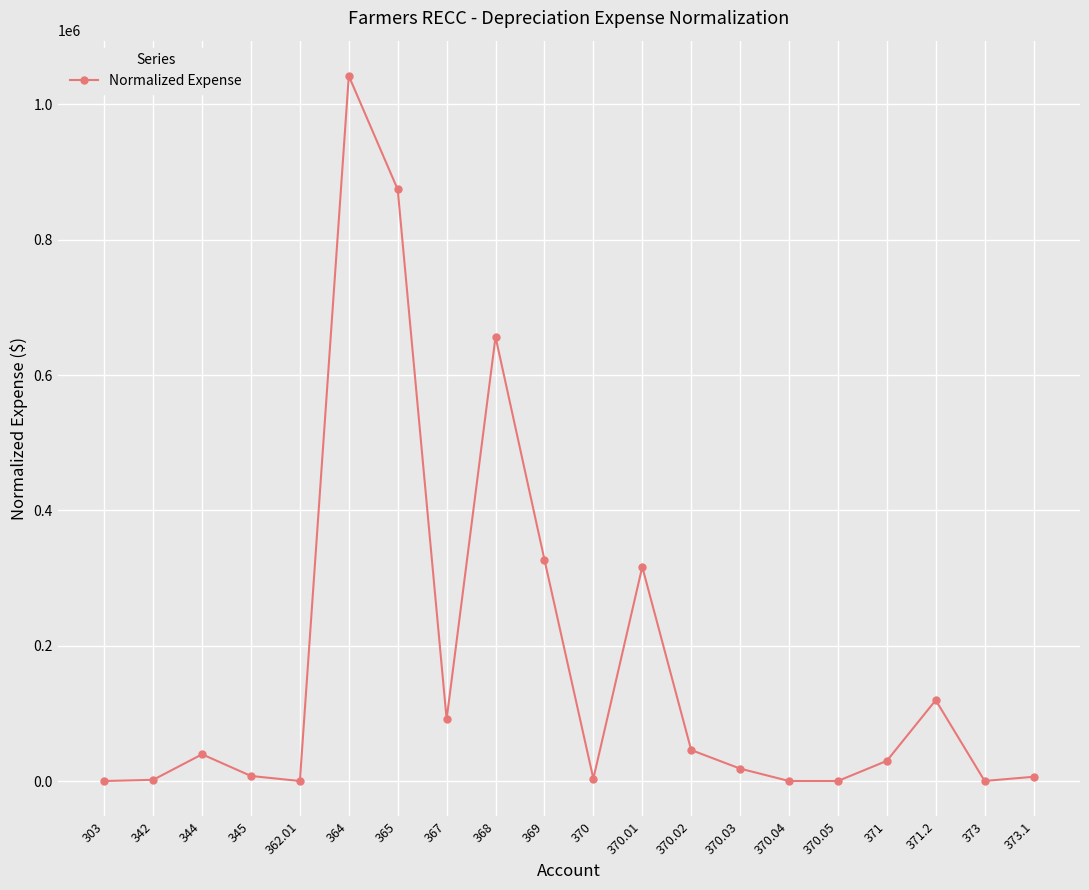

What is the difference between the maximum and minimum values?

1042245.7